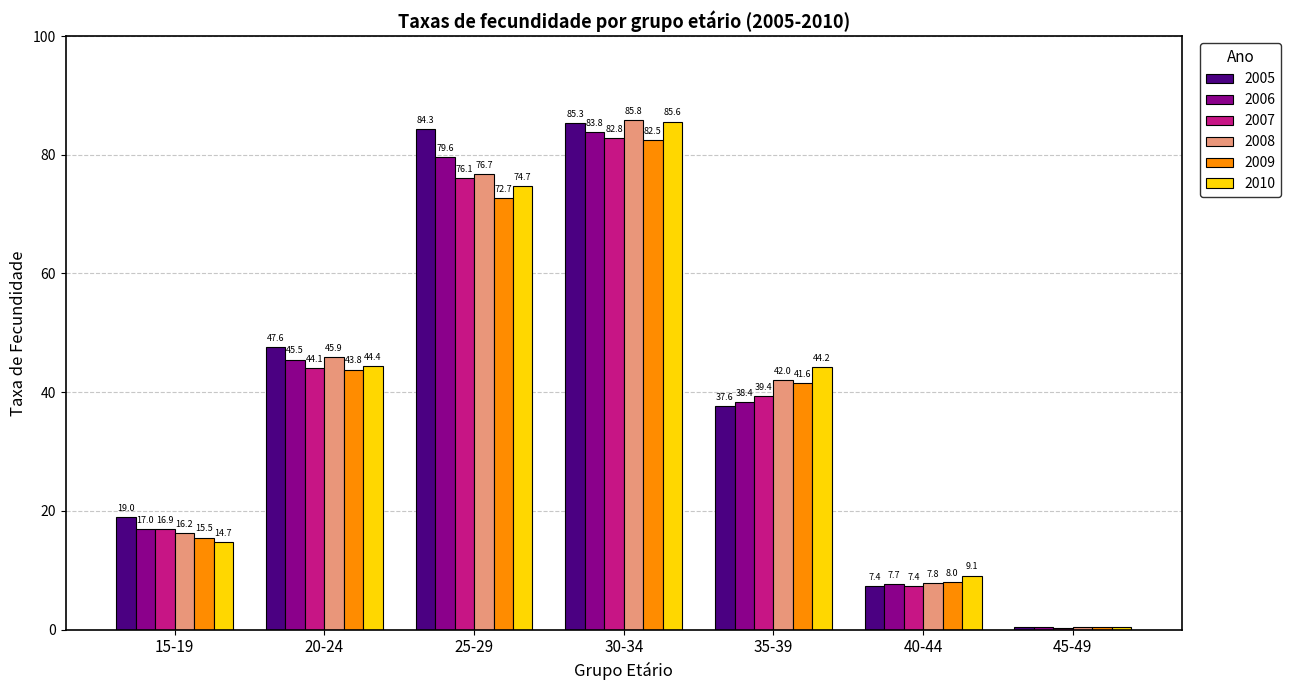

Reading left to right, extract all data points from this chart.

2005: 19.0	47.6	84.3	85.3	37.6	7.4	0.5
2006: 17.0	45.5	79.6	83.8	38.4	7.7	0.4
2007: 16.9	44.1	76.1	82.8	39.4	7.4	0.3
2008: 16.2	45.9	76.7	85.8	42.0	7.8	0.4
2009: 15.5	43.8	72.7	82.5	41.6	8.0	0.5
2010: 14.7	44.4	74.7	85.6	44.2	9.1	0.5